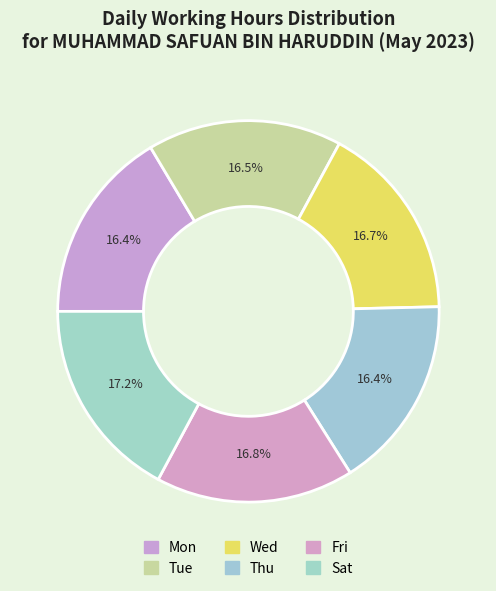

How many segments does this pie chart have?

6